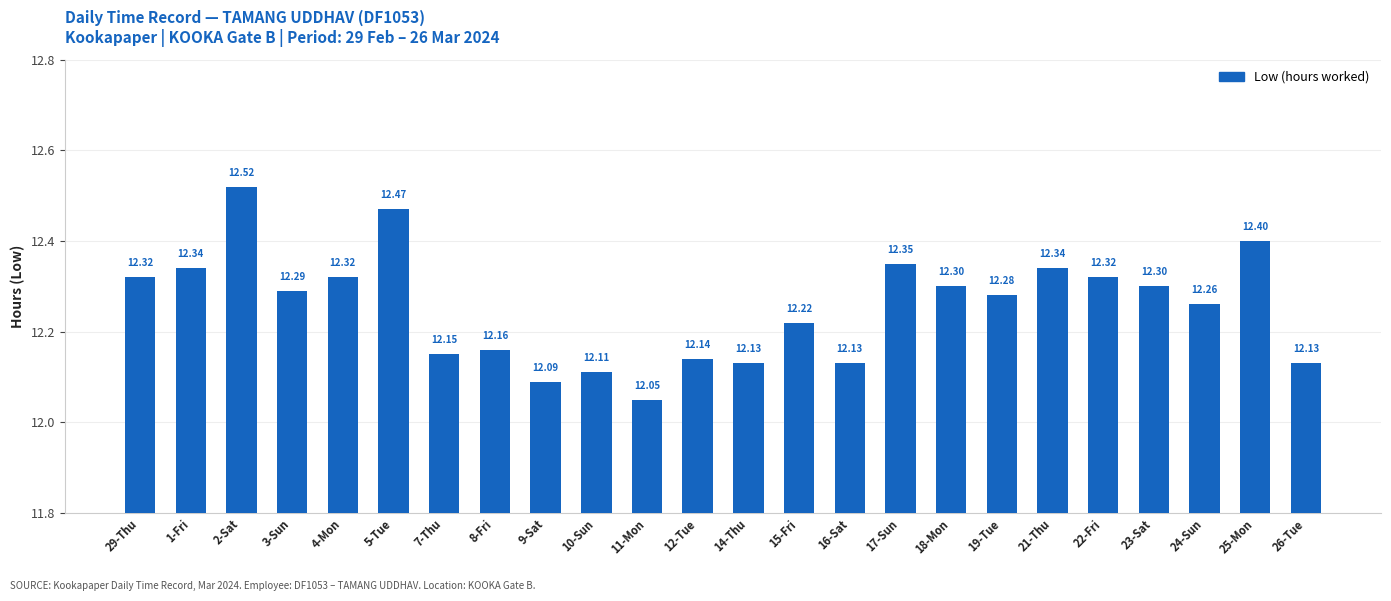

Are the bars grouped side by side (vs. stacked)?

No